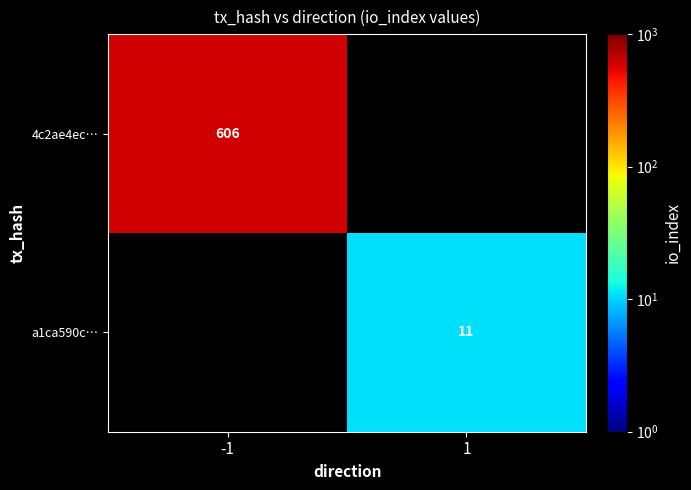

True or false: 4c2ae4ec… has a value of 287 at -1.

False